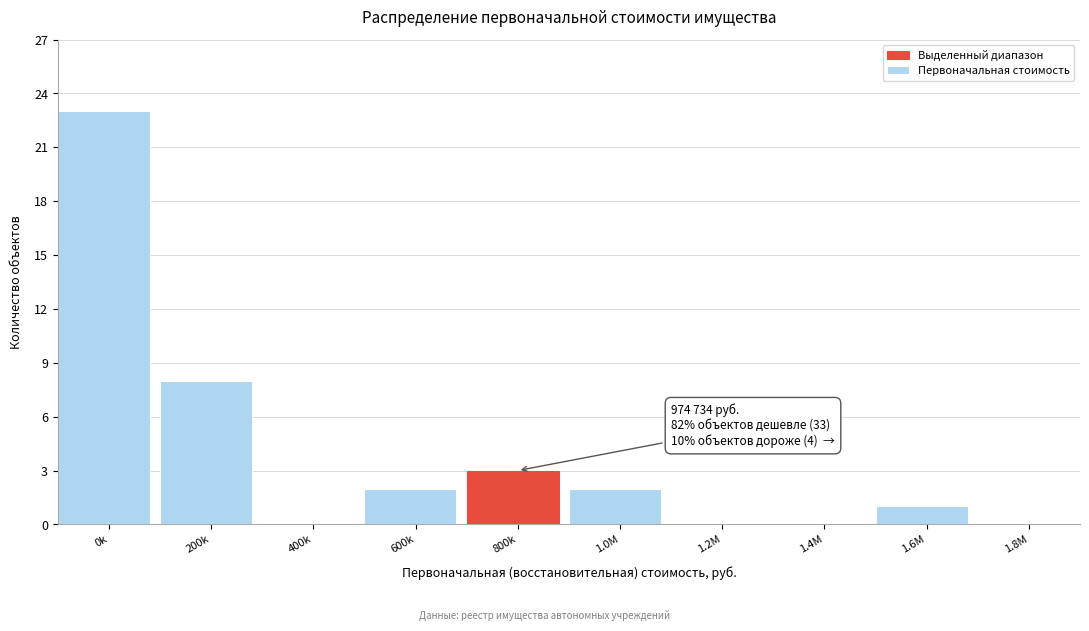

Reading left to right, transcribe all the data shown in this chart.

0k=23	200k=8	400k=0	600k=2	800k=3	1.0M=2	1.2M=0	1.4M=0	1.6M=1	1.8M=0